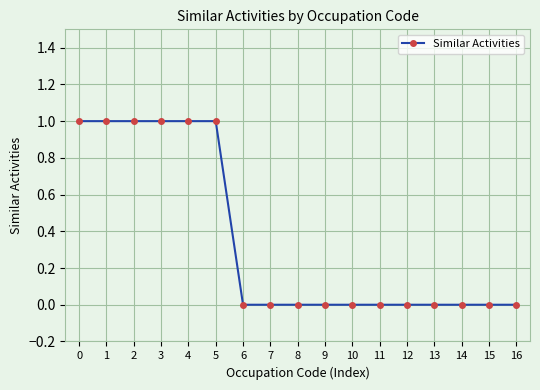

What is the ratio of the value at 5 to the value at 2?

1.0